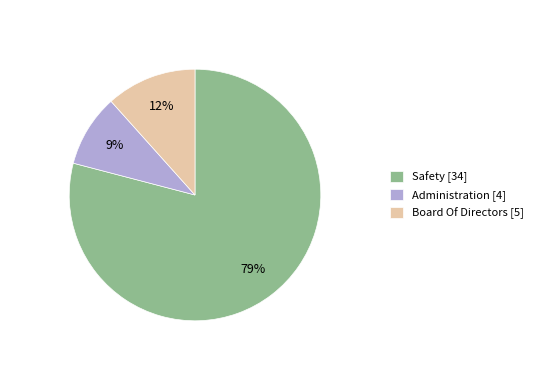

To the nearest percent, what is the difference between the Administration and Safety slice percentages?

70%